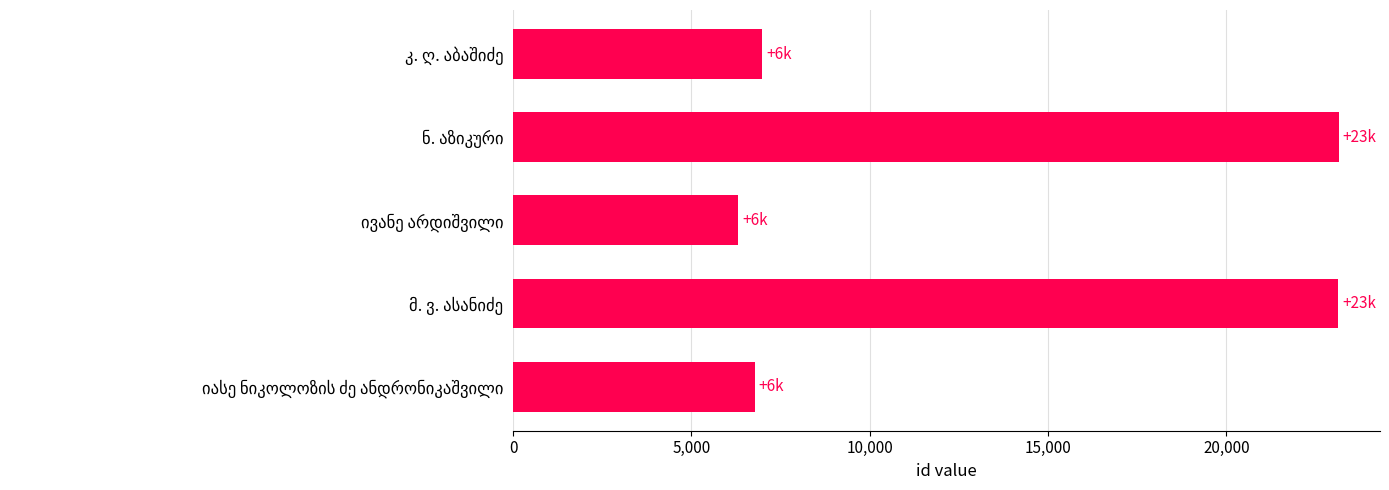

What is the difference between the second highest and second lowest values?

16367